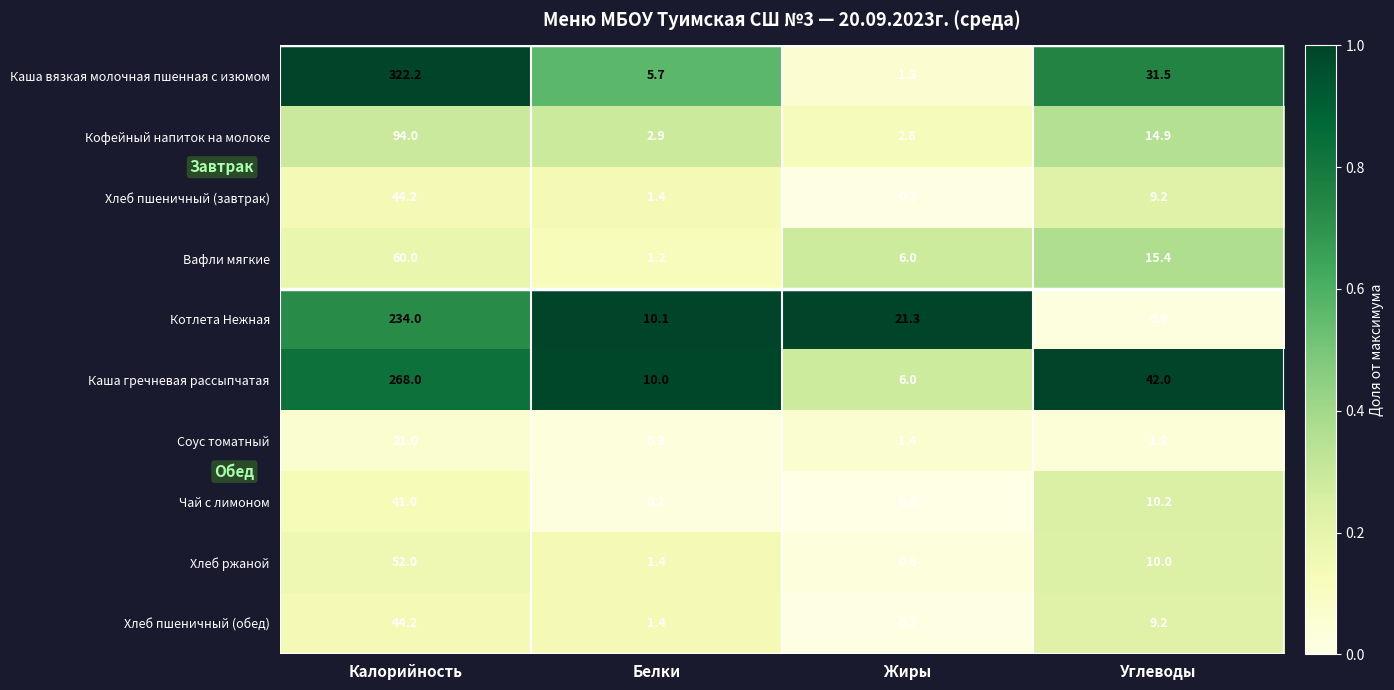

Which series has the largest total across all categories?

Каша вязкая молочная пшенная с изюмом